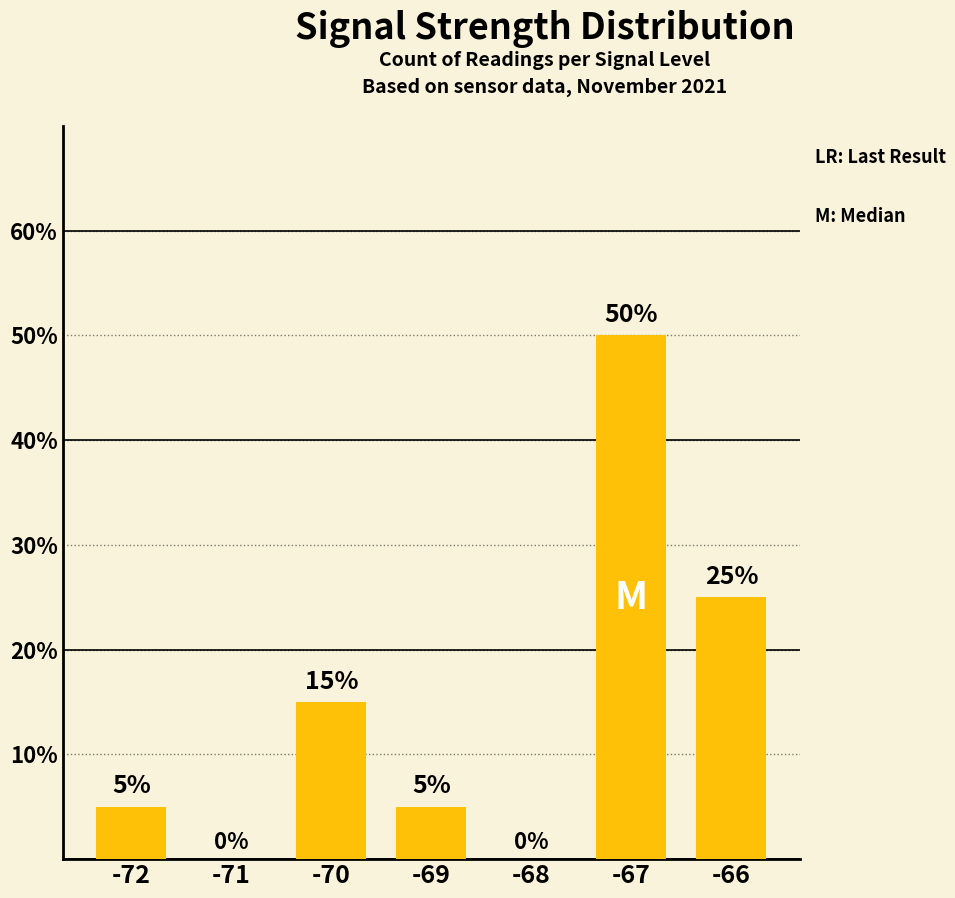

How many values are between 0 and 25?

6